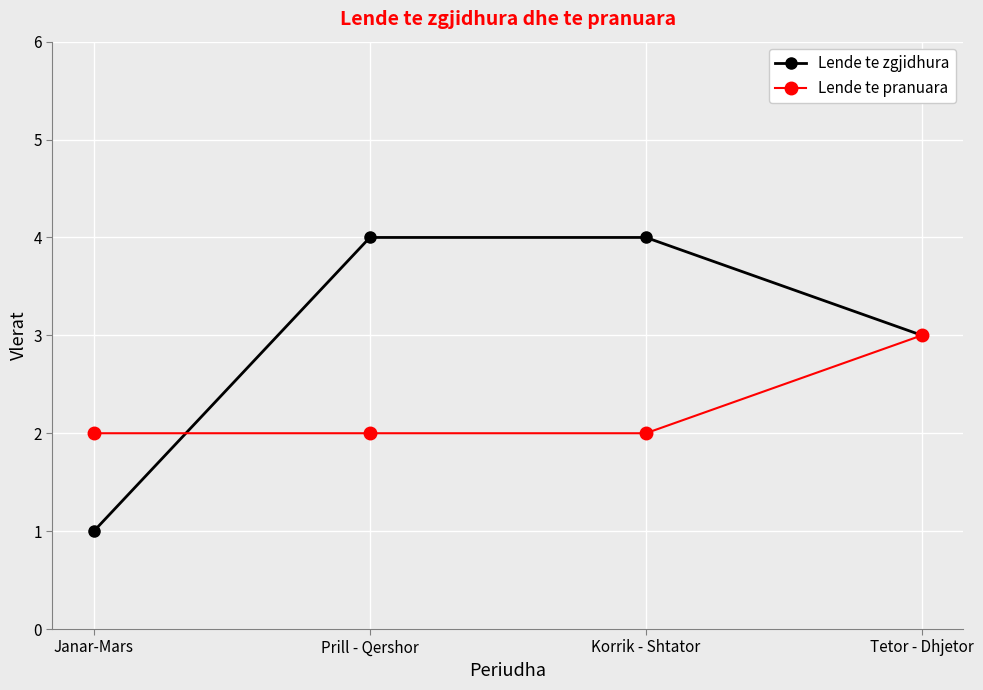

Which series has the widest spread of values?

Lende te zgjidhura